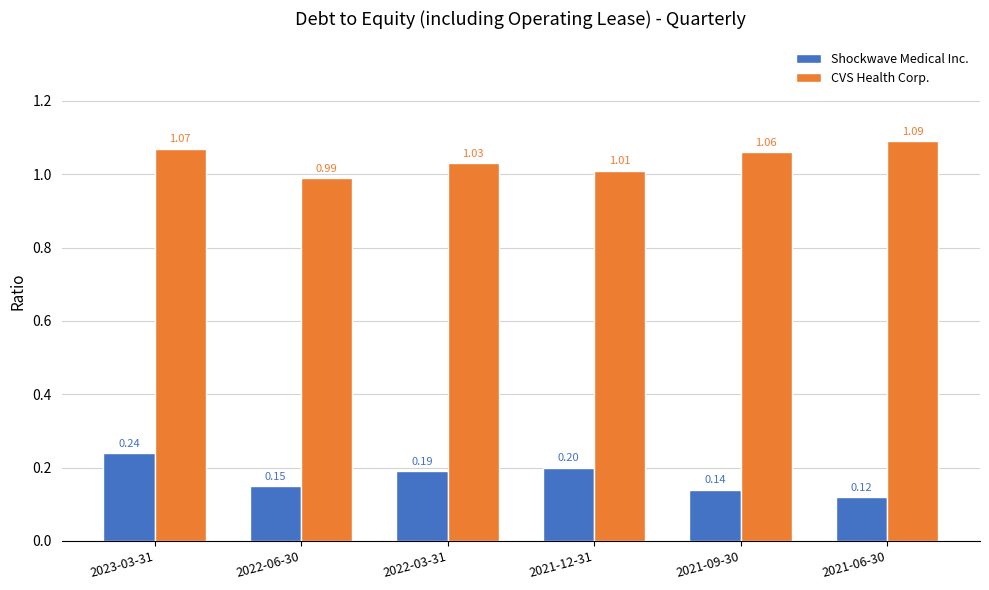

What is the label of the 3rd bar from the right?

2021-12-31